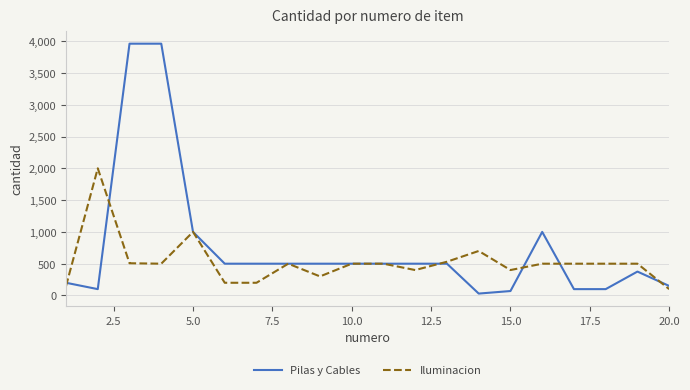

What is the highest value of the Iluminacion series?

2000